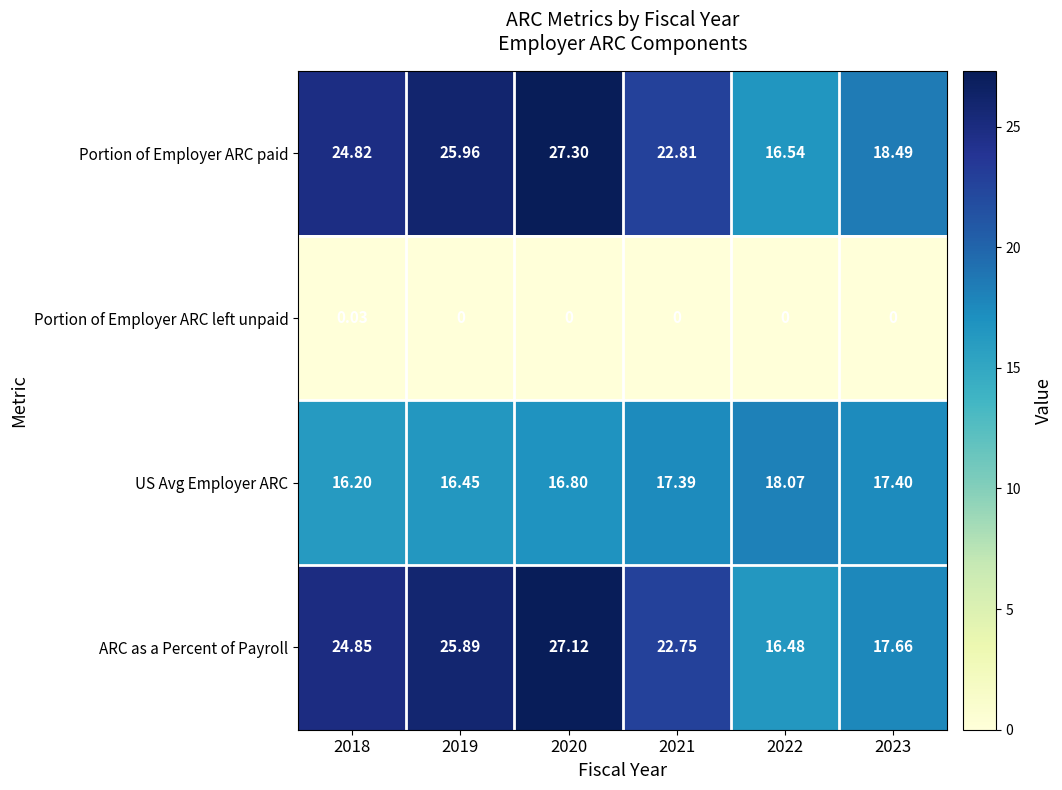

Which series has the largest total across all categories?

Portion of Employer ARC paid